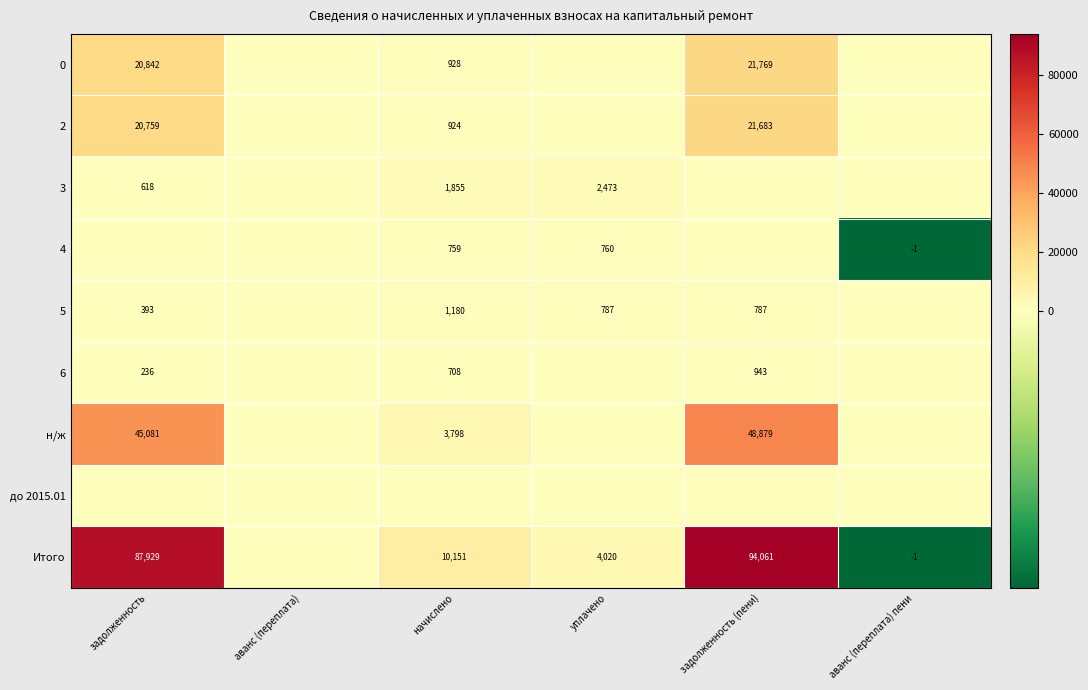

The 6 series shows 236 at задолженность. True or false?

True